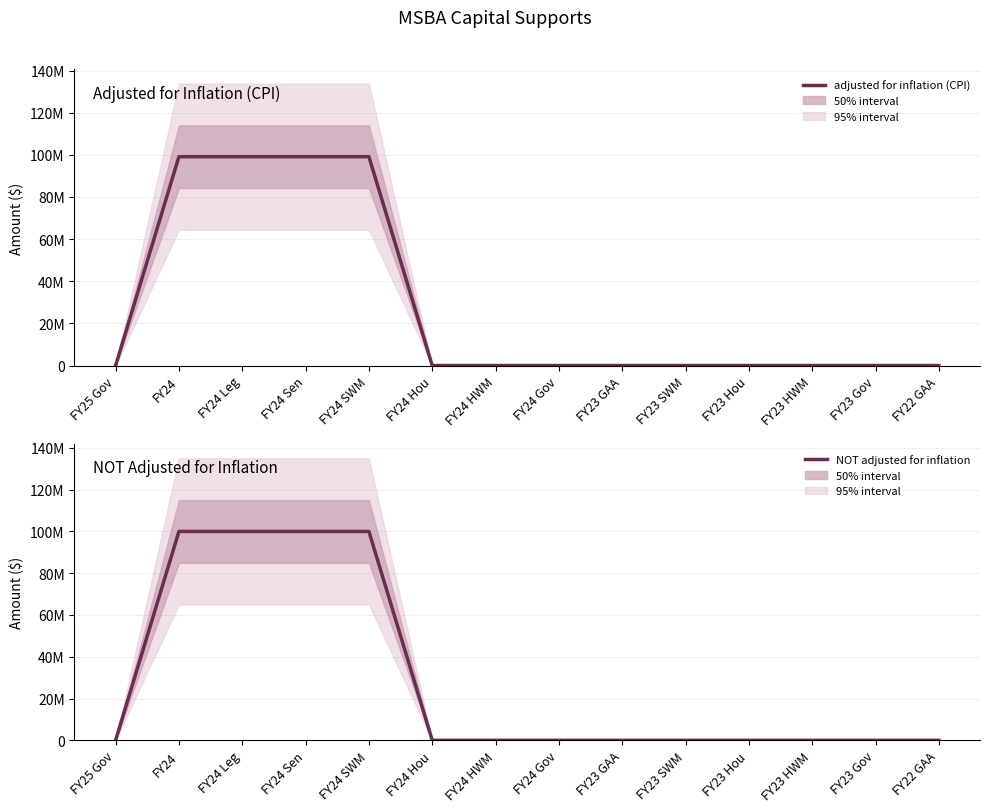

The value of adjusted for inflation (CPI) at FY24 is 99123715. True or false?

True